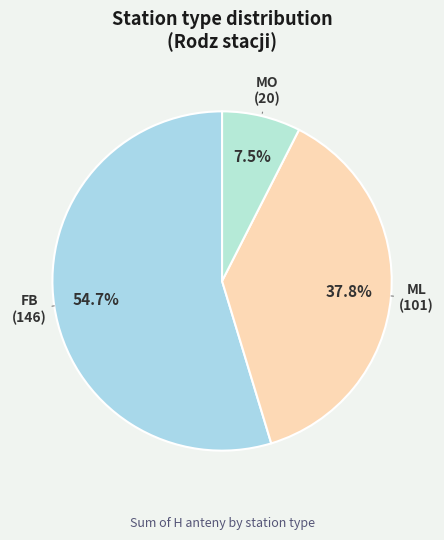

Which category has the smallest portion of the pie?

MO